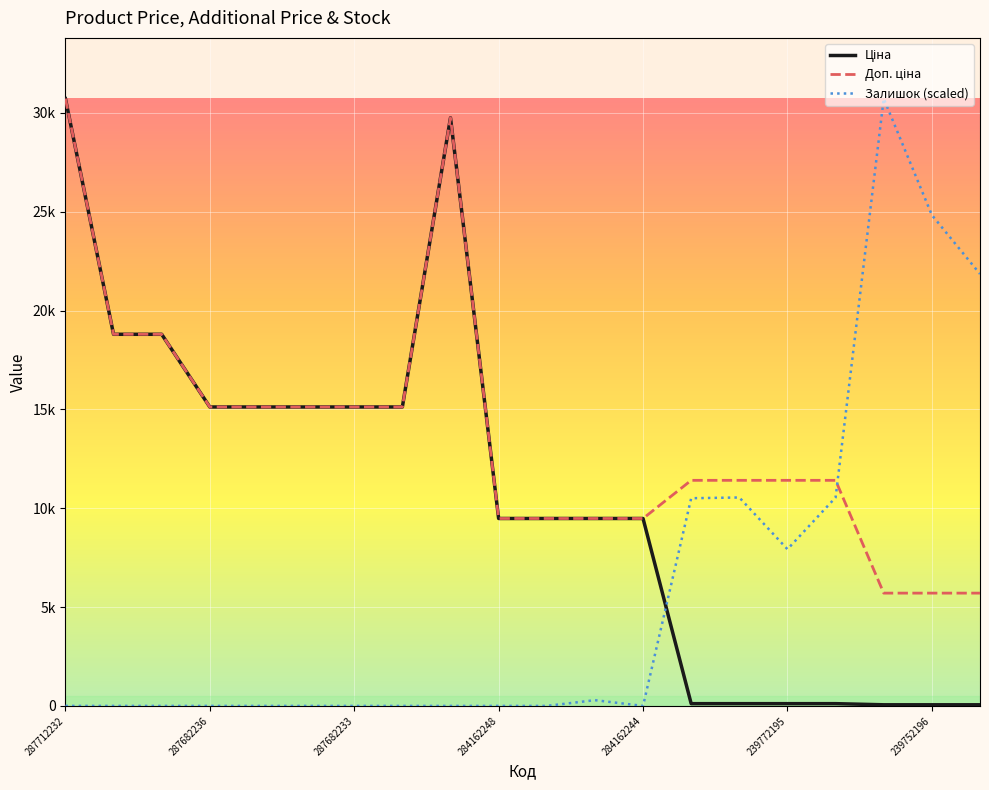

List the series in order of their overall mean, lowest first.

Залишок (scaled), Ціна, Доп. ціна